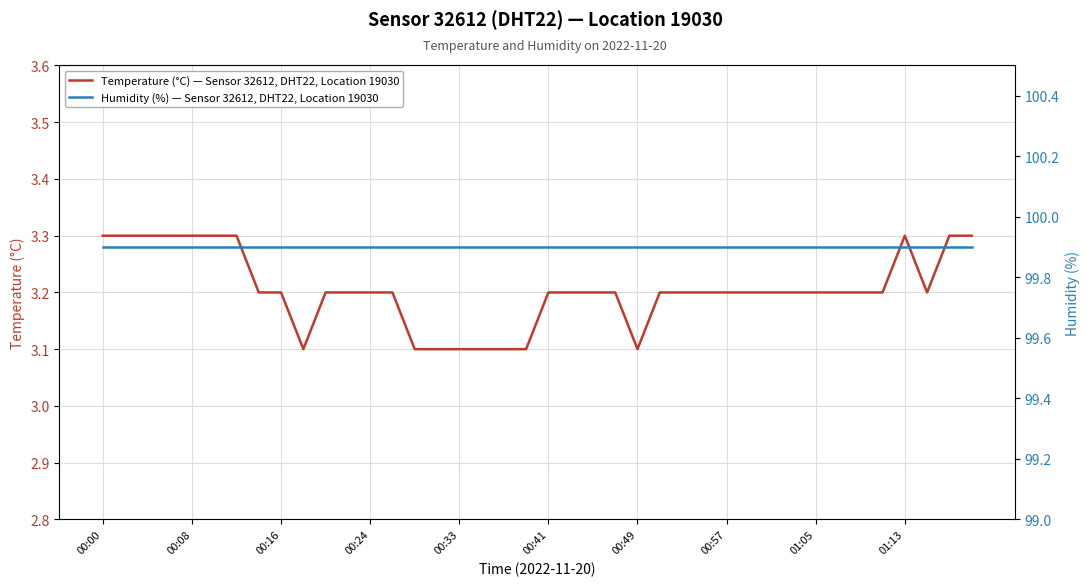

What is the sum of all Temperature (°C) — Sensor 32612, DHT22, Location 19030 values?

128.2